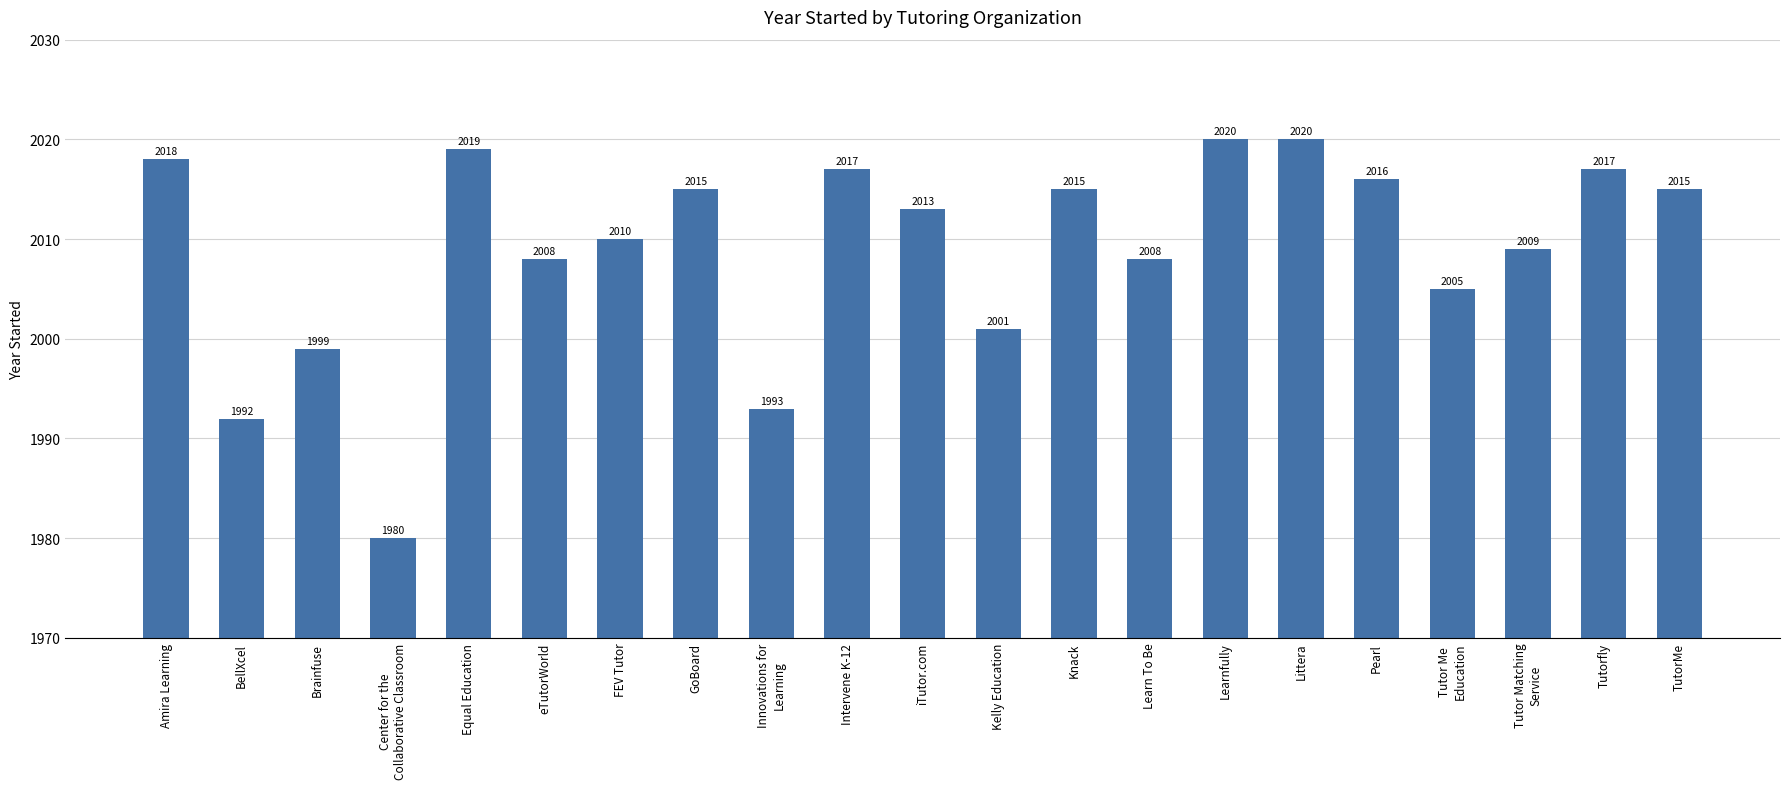

The value at Knack is 2015. True or false?

True